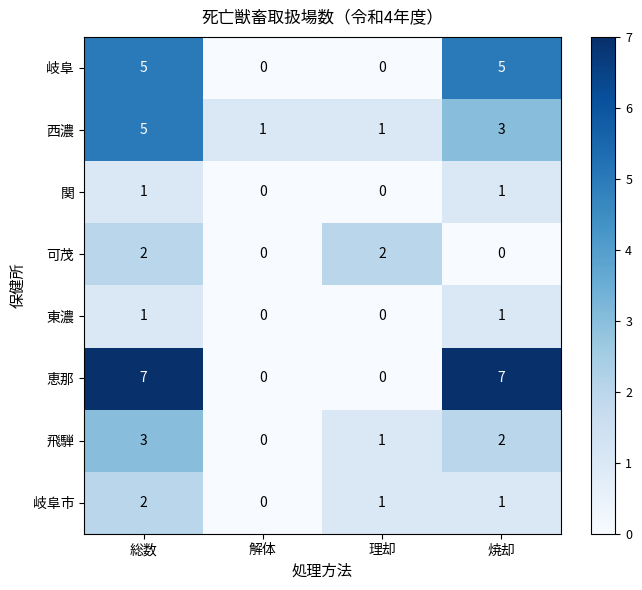

Which series has the largest total across all categories?

恵那